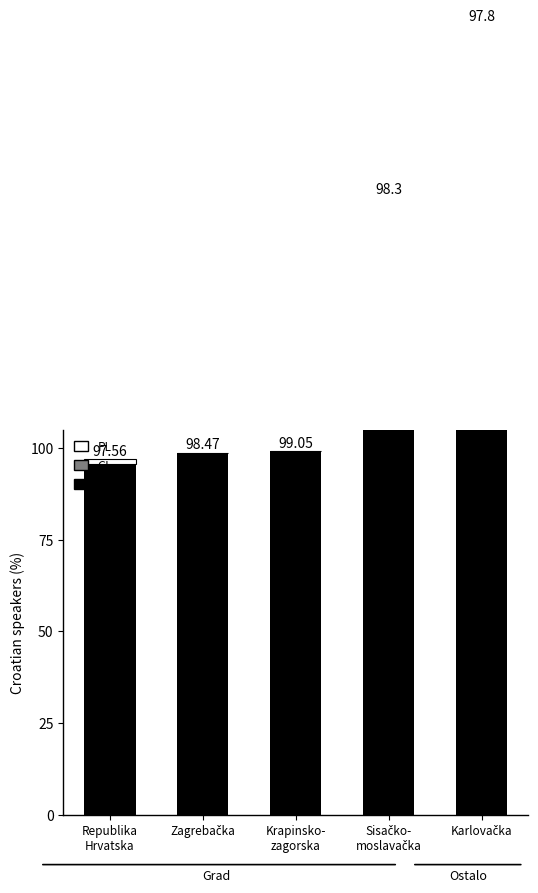

Reading left to right, extract all data points from this chart.

All LD: Republika
Hrvatska=95.6	Zagrebačka=98.5	Krapinsko-
zagorska=99.1	Sisačko-
moslavačka=168.1	Karlovačka=215.3
GL: Republika
Hrvatska=0.1	Zagrebačka=0.0	Krapinsko-
zagorska=0.0	Sisačko-
moslavačka=0.0	Karlovačka=0.0
PL: Republika
Hrvatska=1.2	Zagrebačka=0.1	Krapinsko-
zagorska=0.0	Sisačko-
moslavačka=0.1	Karlovačka=0.1